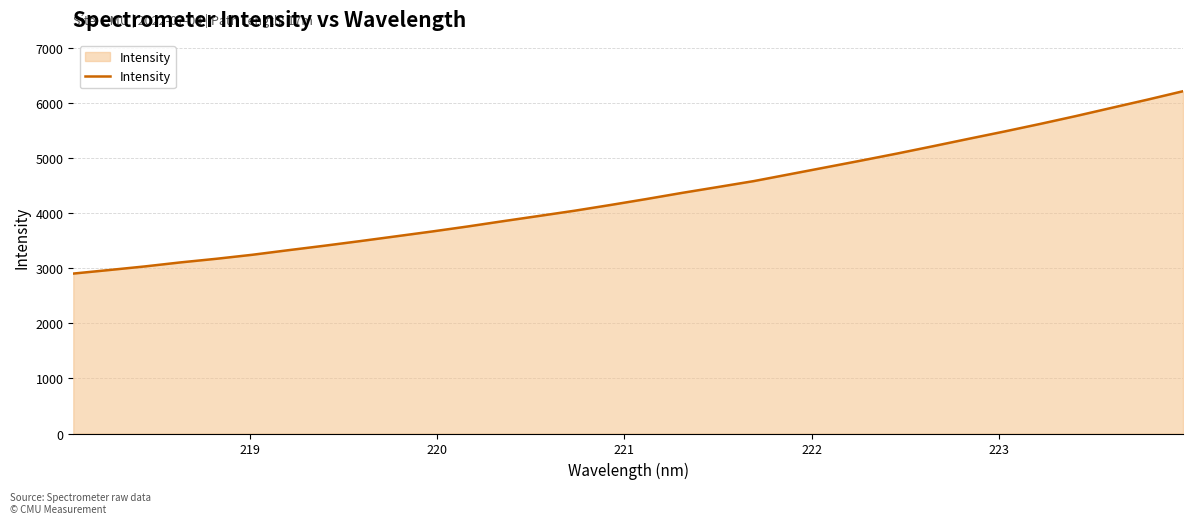

What is the minimum value shown in the chart?

2900.3